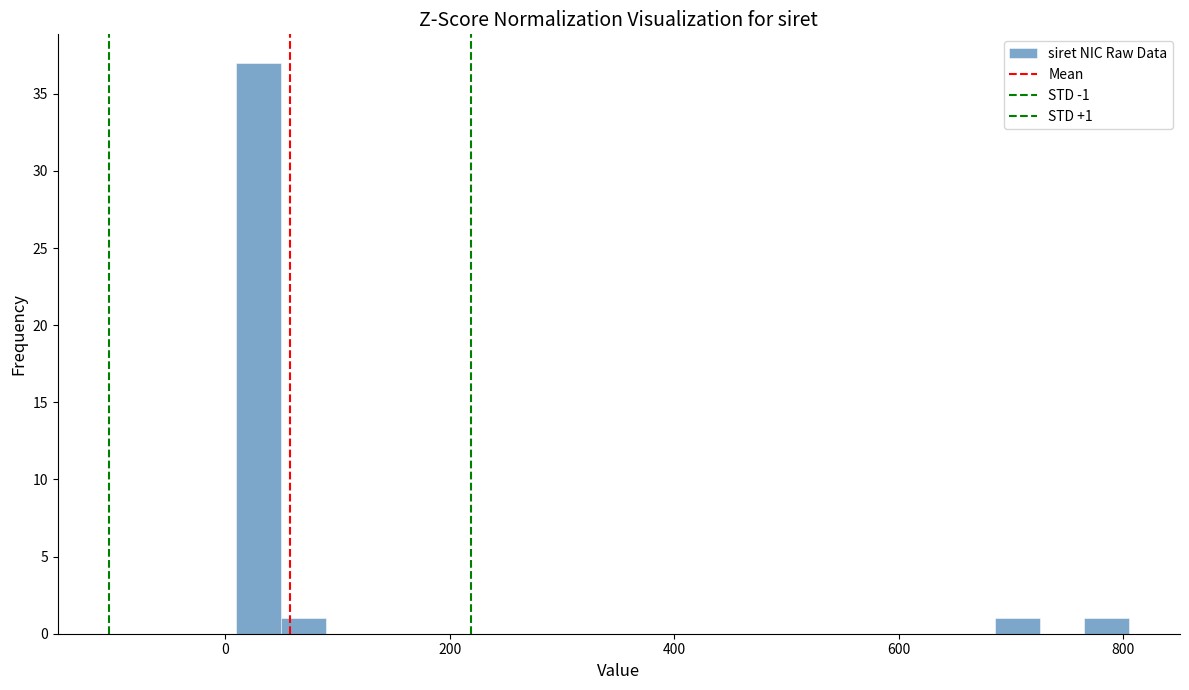

Read against the x-axis, roughly where is the centre of the tallest bar?

20